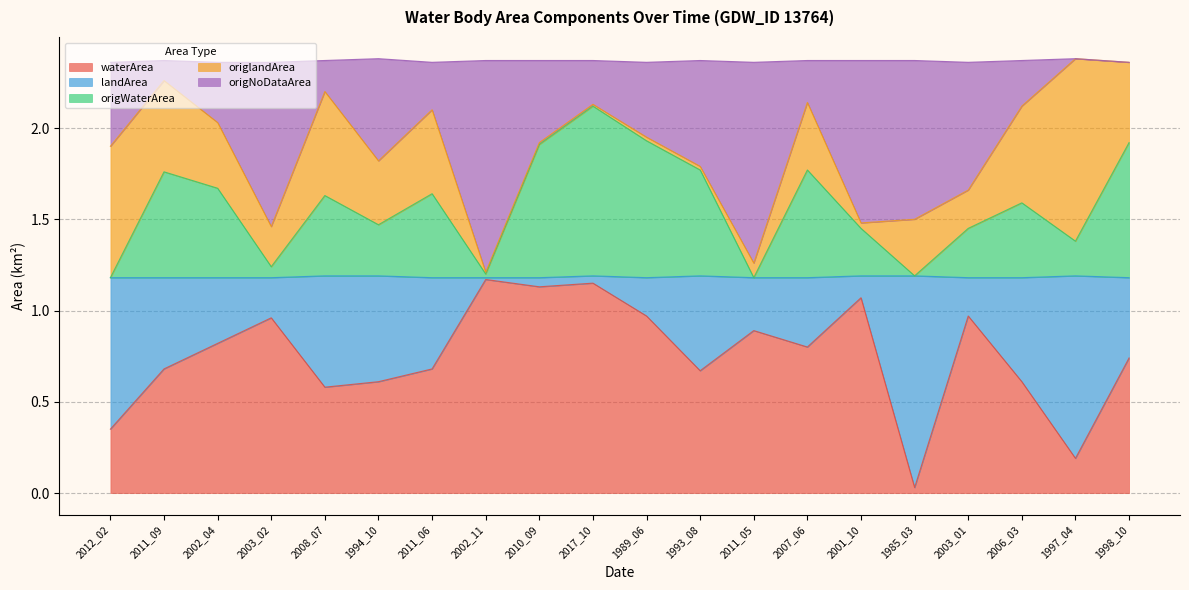

What is the difference between the origWaterArea values at 2011_06 and 2017_10?

0.5